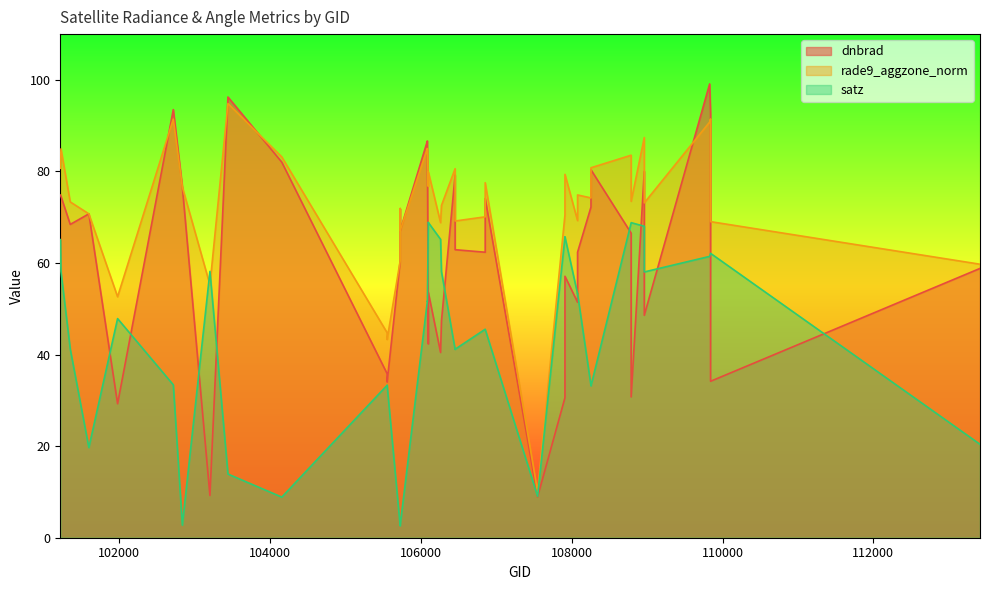

Reading left to right, transcribe all the data shown in this chart.

dnbrad: 74.8	74.6	68.4	70.7	29.3	93.5	76.6	9.2	96.3	82.0	35.8	34.0	60.4	71.9	67.1	86.7	85.5	42.3	53.6	40.5	47.4	79.2	62.9	62.4	74.1	8.9	30.6	57.1	51.4	62.4	72.2	80.4	66.5	30.8	80.0	48.6	99.1	92.6	34.2	58.8
rade9_aggzone_norm: 80.7	84.9	73.3	70.7	52.6	91.4	76.6	55.2	94.8	83.2	44.8	43.3	60.4	71.9	67.1	85.0	84.4	76.7	79.9	68.8	72.6	80.6	69.2	70.1	77.5	10.1	70.5	79.4	69.3	74.9	74.2	80.8	83.5	73.5	87.4	73.1	90.8	91.5	69.0	59.7
satz: 65.1	58.2	41.2	19.7	47.9	33.4	2.8	58.2	13.9	8.9	33.3	33.4	2.6	2.7	2.7	51.7	51.6	68.9	68.8	65.2	58.1	41.1	41.2	45.5	45.5	9.1	65.7	65.7	53.3	53.3	33.2	33.2	68.8	68.8	68.0	58.0	61.5	62.1	62.1	20.4